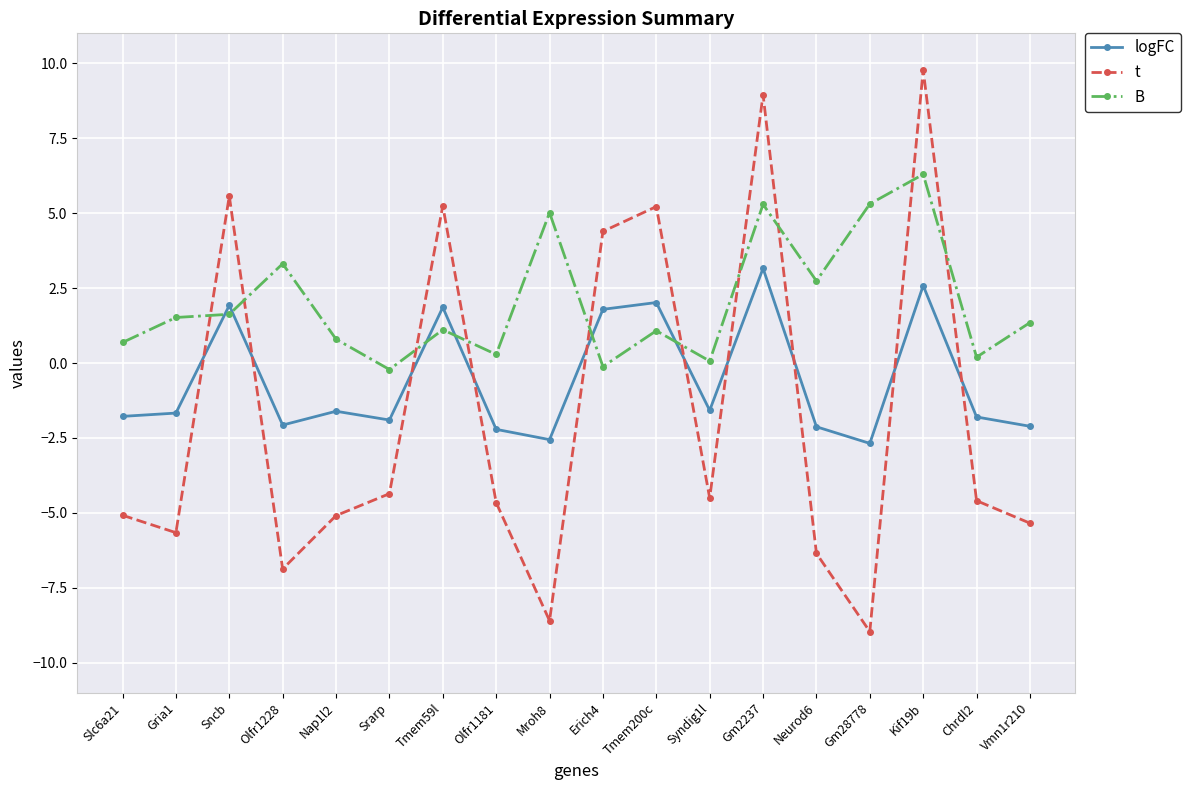

Which series ends up on top after the final intersection of t and logFC?

logFC